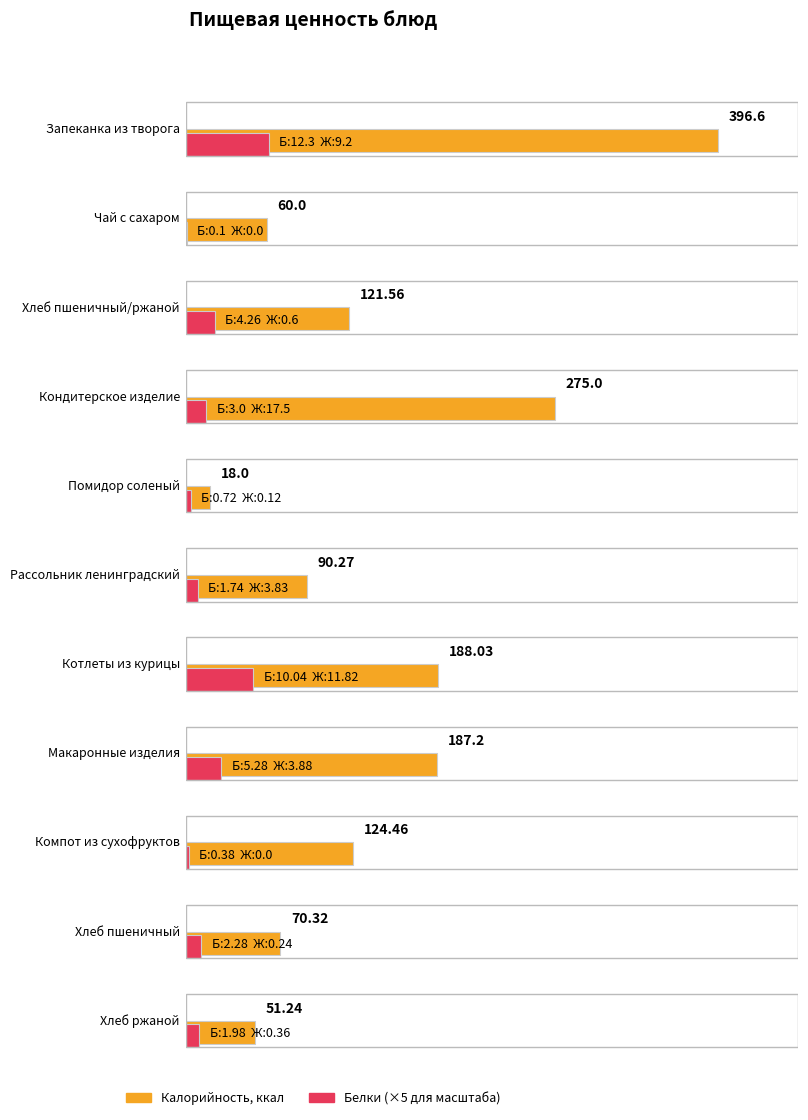

How many groups of bars are there?

11